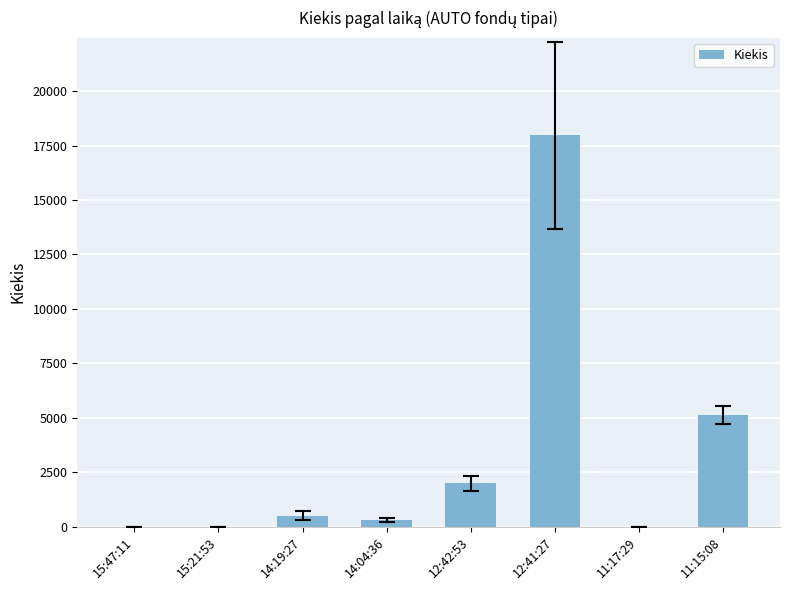

Where is the data nearest to the value 8982?

11:15:08